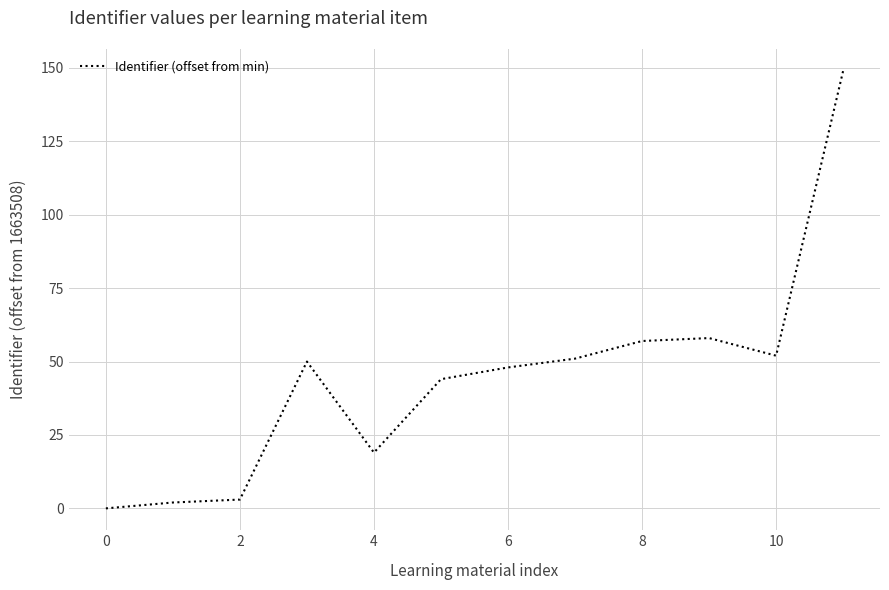

What is the average value?

44